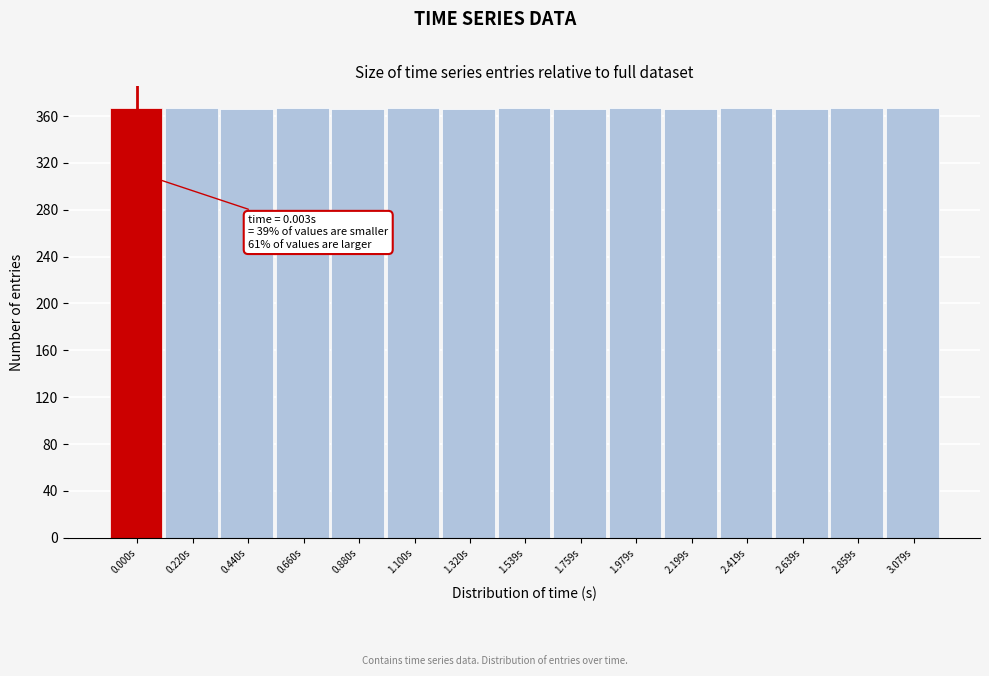

What is the average value?

367